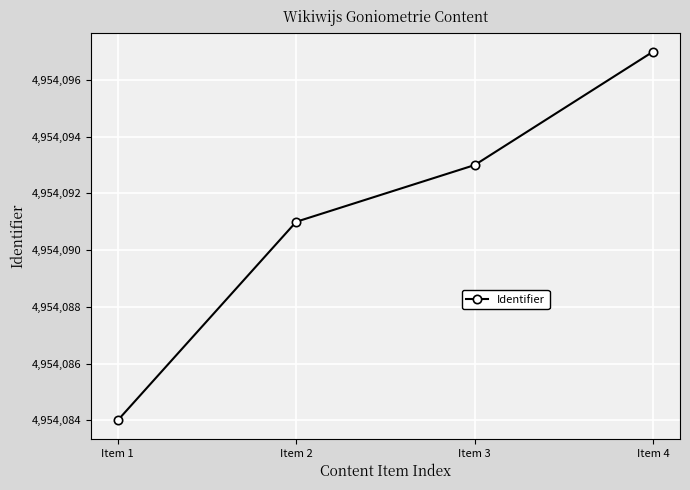

Reading right to left, extract all data points from this chart.

4954097	4954093	4954091	4954084